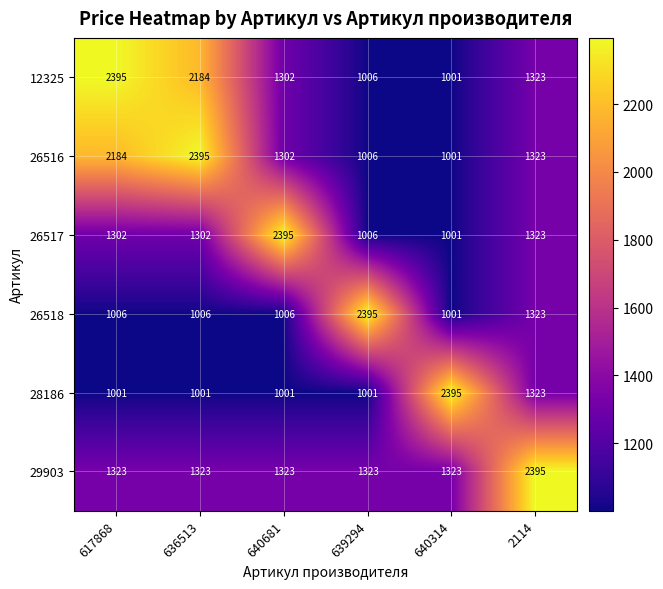

The value of 26518 at 640314 is 285. True or false?

False